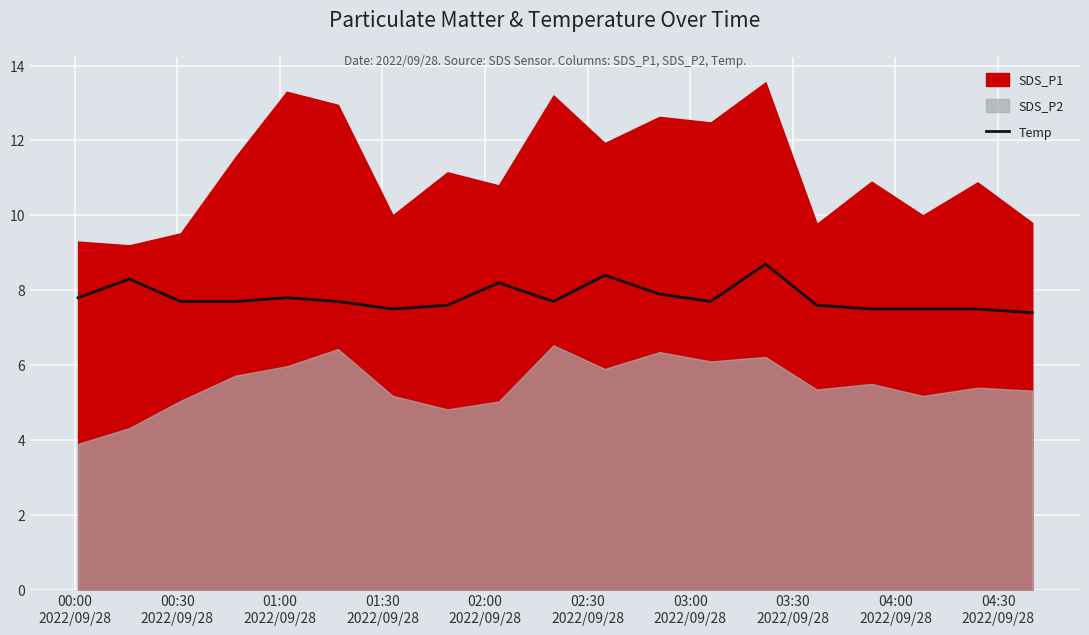

What is the lowest value of the Temp series?

7.4